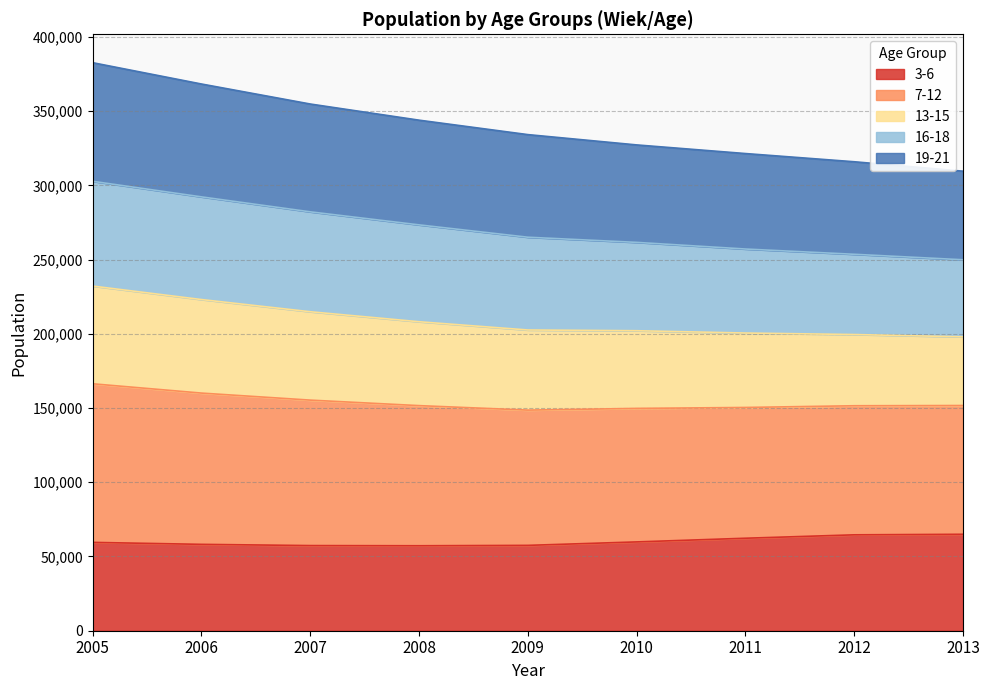

Where is 3-6 nearest to the value 61105?

2011